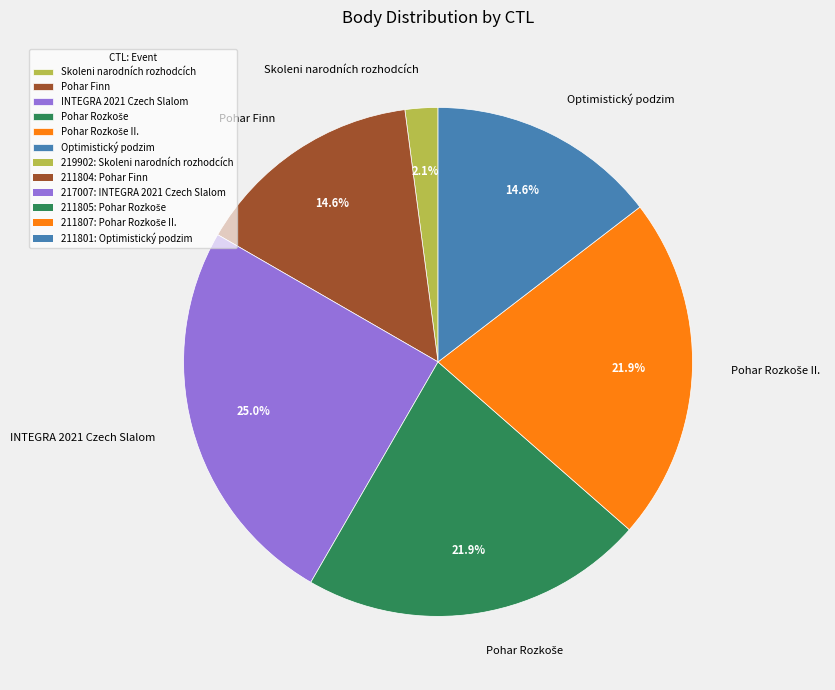

How many slices are in this pie chart?

6